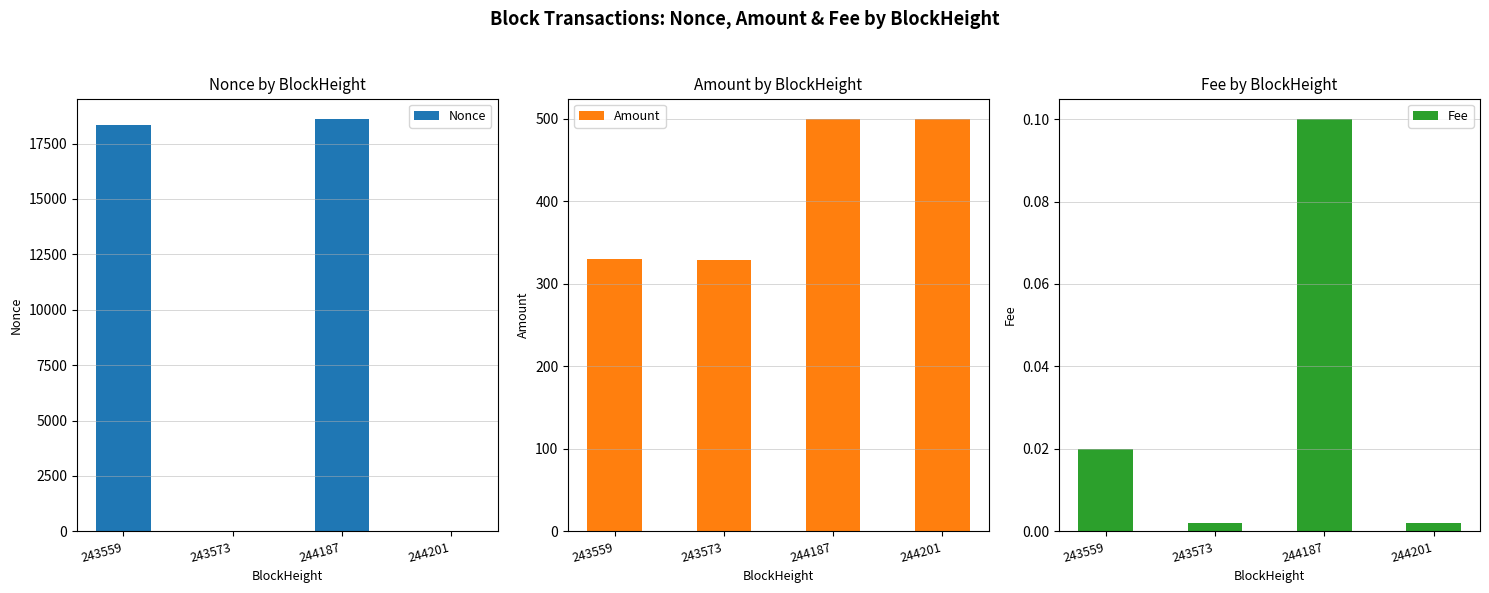

Is it true that Fee equals 0.0 at 243573?

False